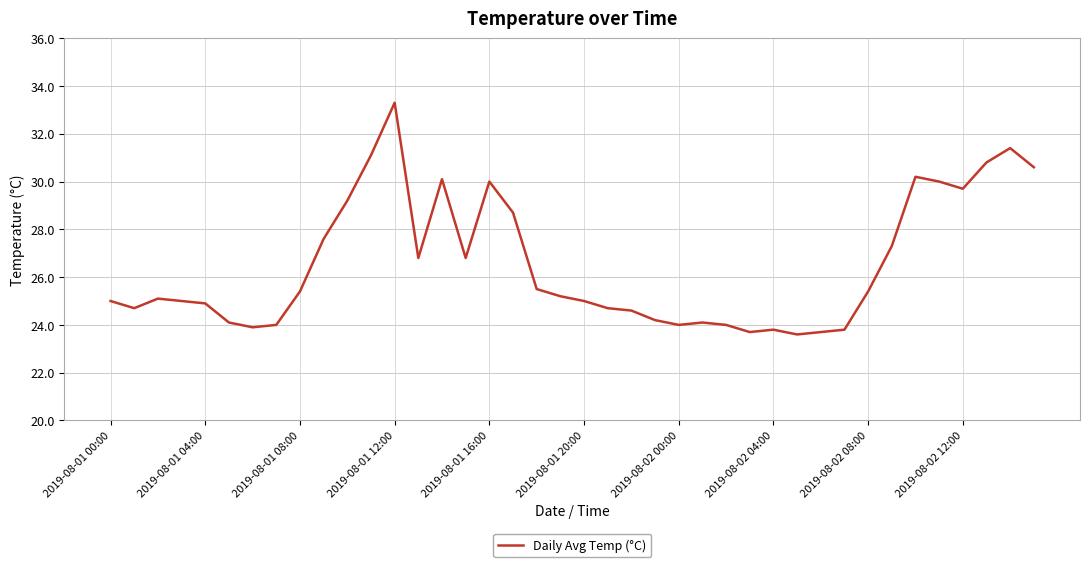

What is the smallest value displayed?

23.6